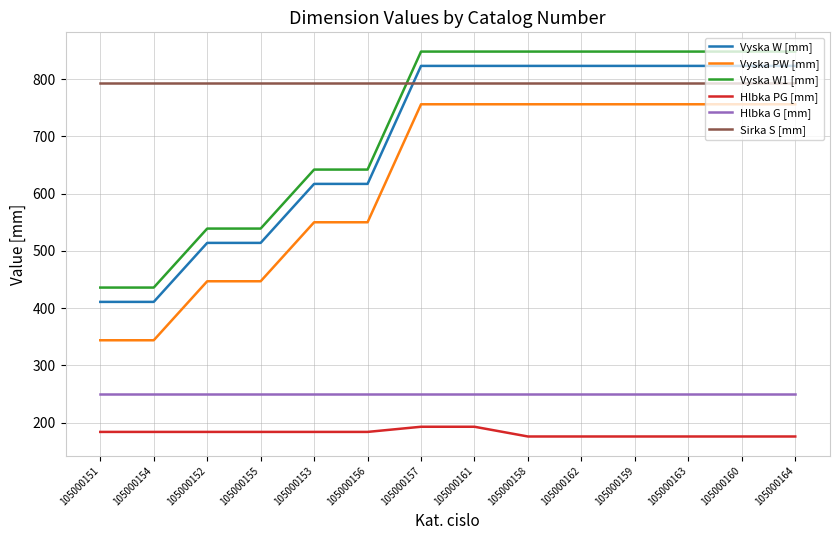

True or false: Vyska PW [mm] and Vyska W [mm] cross at least once.

False